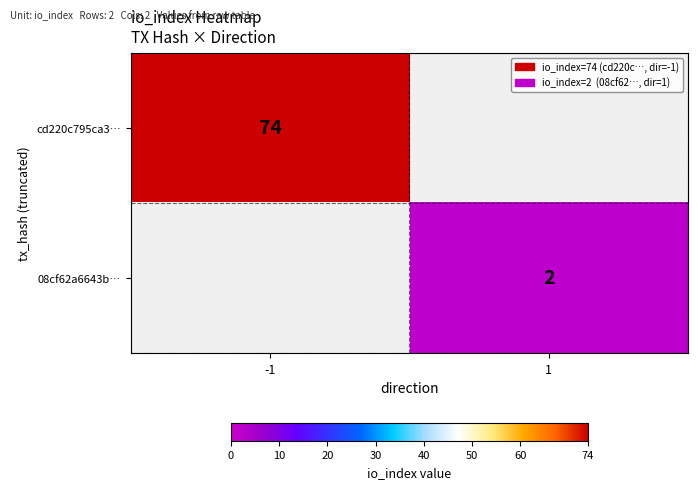

Is it true that 08cf62a6643b… equals 2 at 1?

True